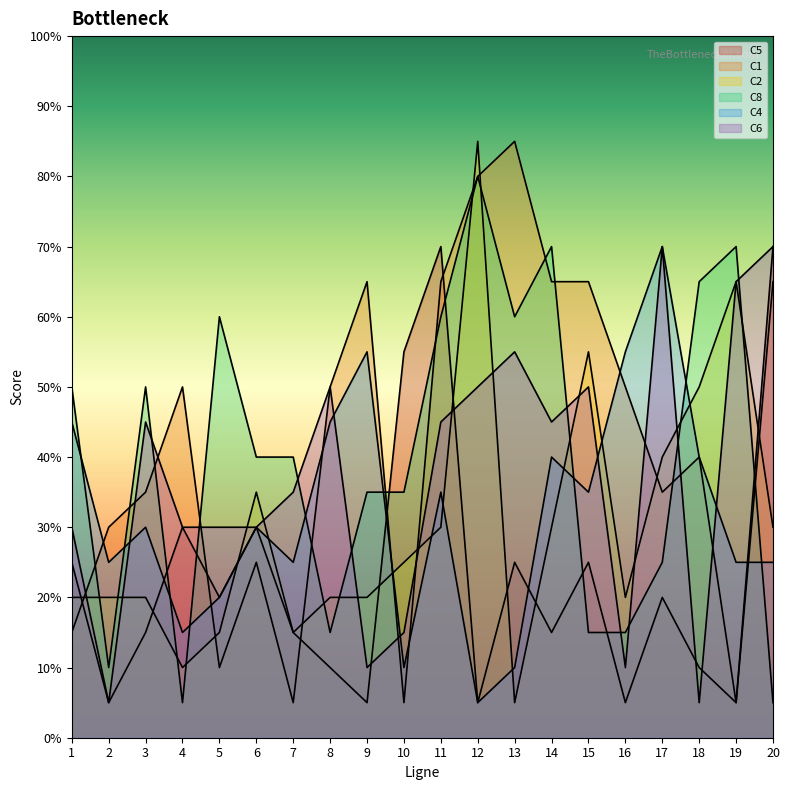

Rank the categories by C6 value from highest to lowest.

17, 20, 19, 13, 8, 12, 15, 3, 11, 14, 7, 1, 4, 5, 6, 10, 9, 16, 2, 18